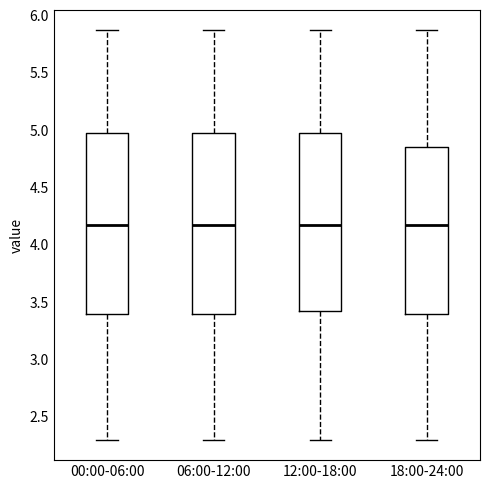

Where is the upper edge of the box for 18:00-24:00 on the y-axis? The values are not printed on the chart, so give them approximately, as read against the axis.

4.85